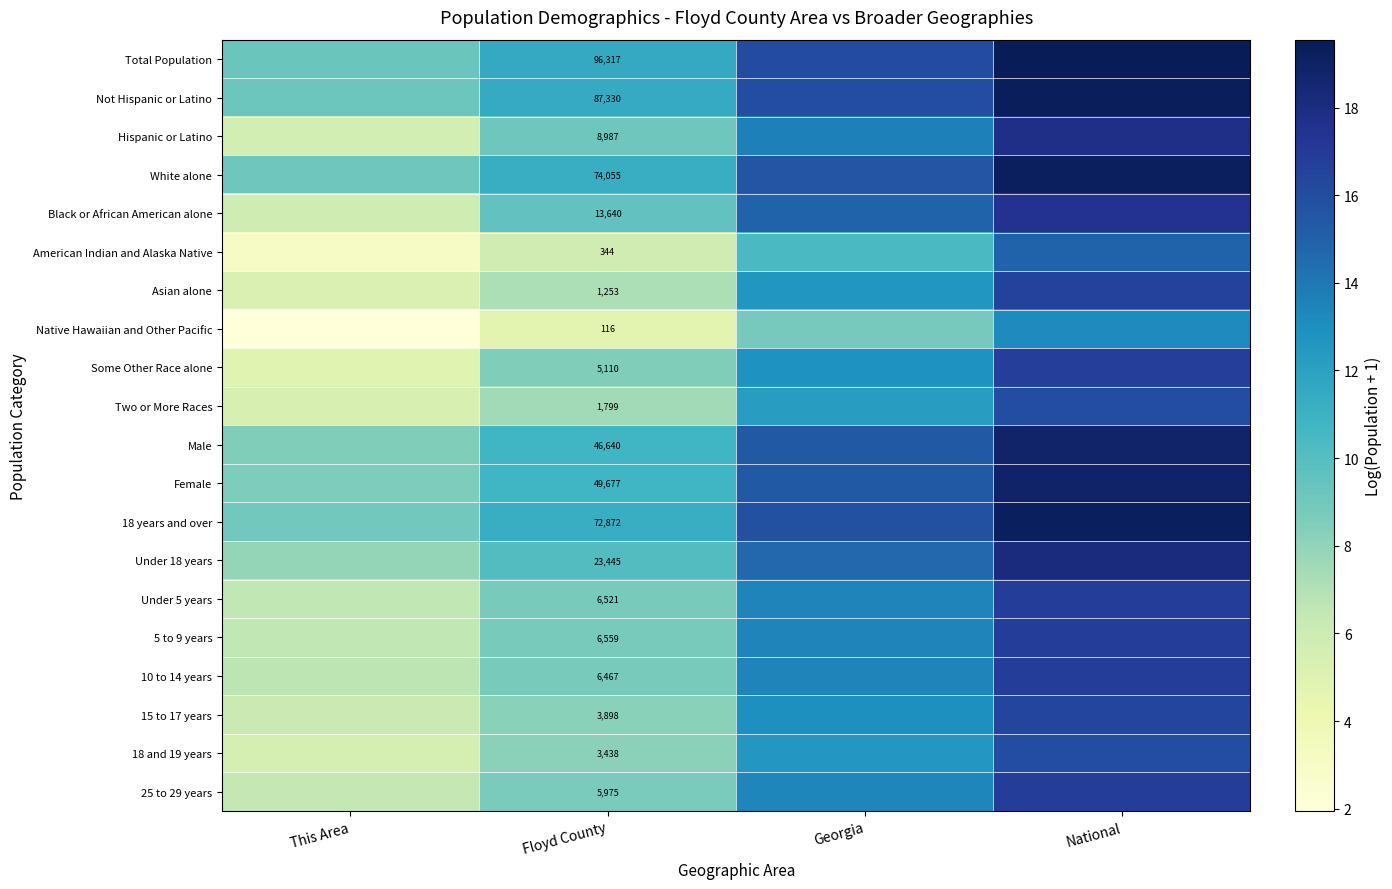

Which category has the highest value in the 18 and 19 years series?

National